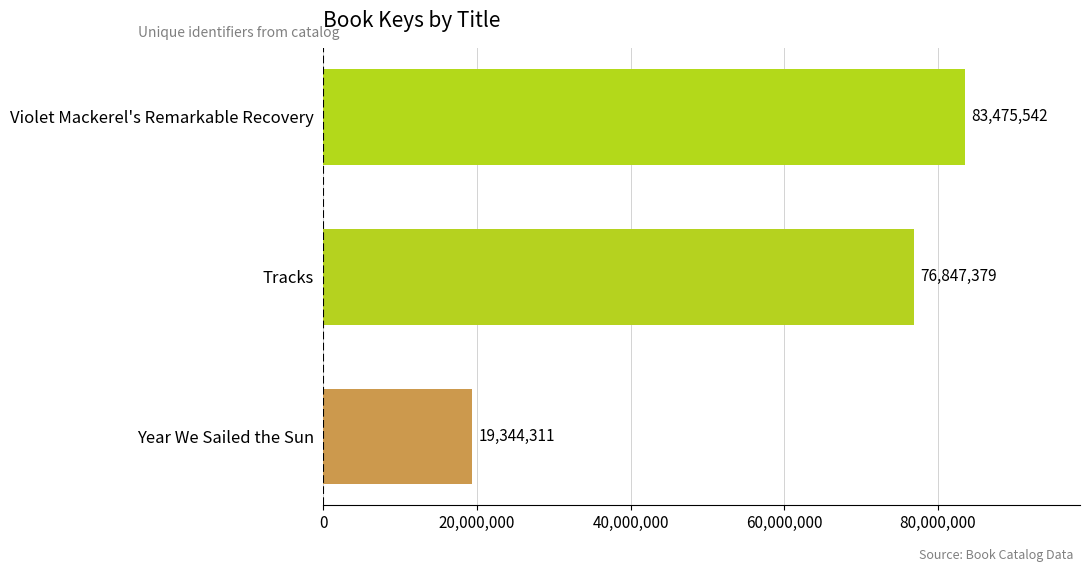

What is the ratio of the value at Year We Sailed the Sun to the value at Tracks?

0.3